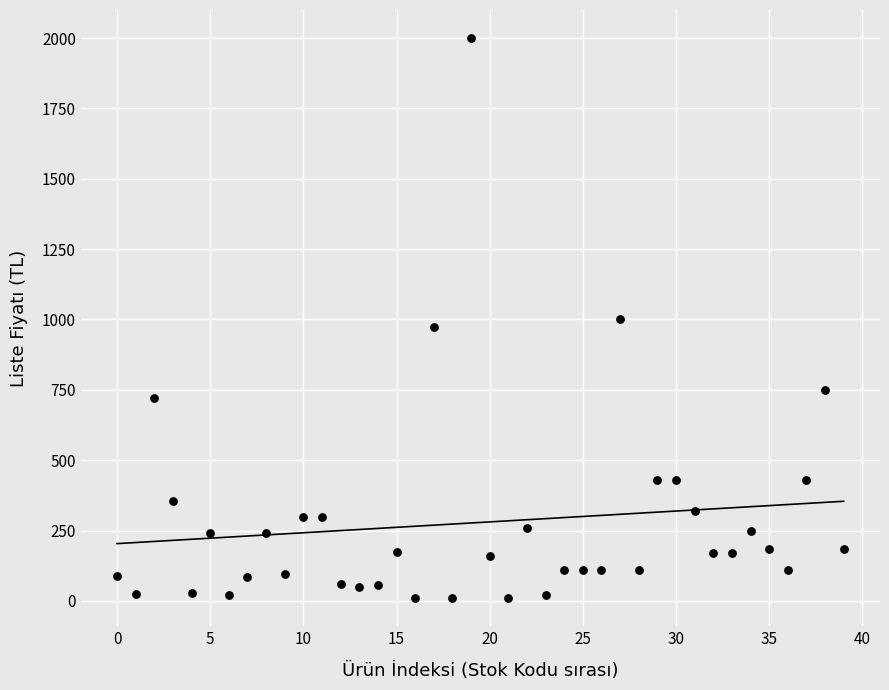

What is the range of Y values (max minus min)?

1990